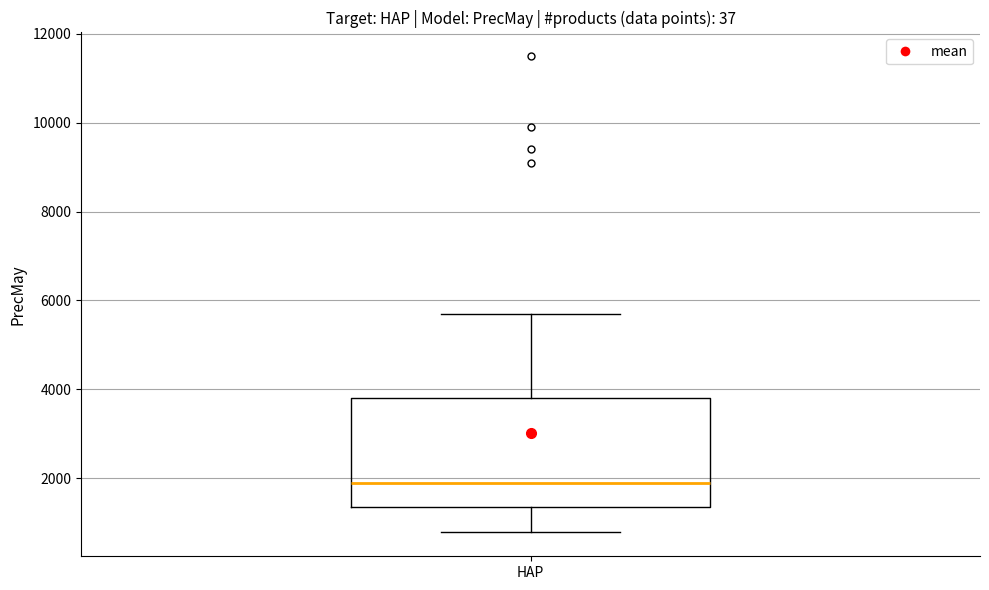

Read this box plot against the y-axis: the position of the median line, the range covered by the box, and the ends of both whiskers. The values are not printed on the chart, so give them approximately, as read against the axis.

median 1800, box 1400 to 3800, whiskers 800 to 5800